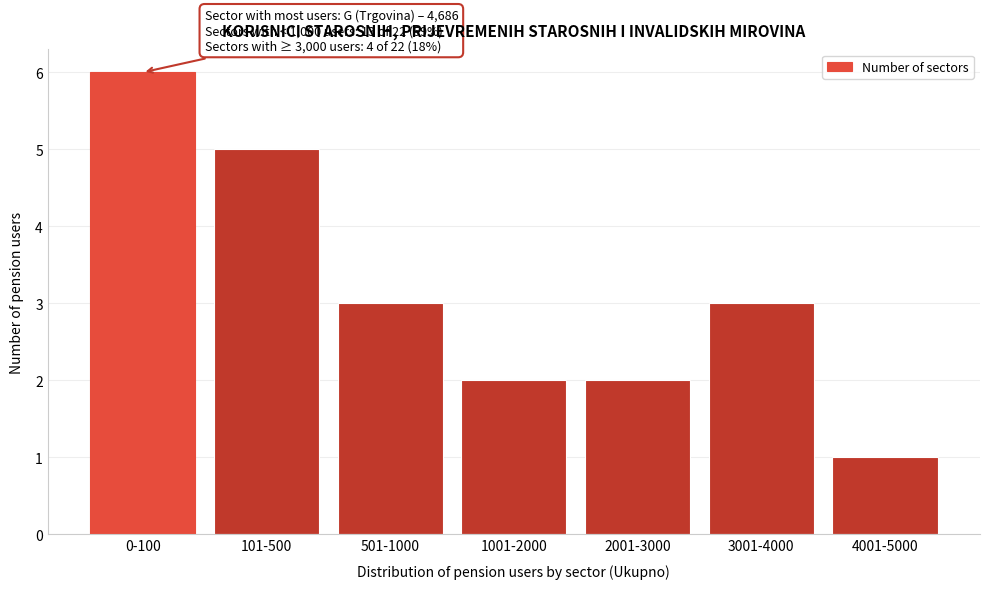

Reading left to right, extract all data points from this chart.

0-100=6	101-500=5	501-1000=3	1001-2000=2	2001-3000=2	3001-4000=3	4001-5000=1